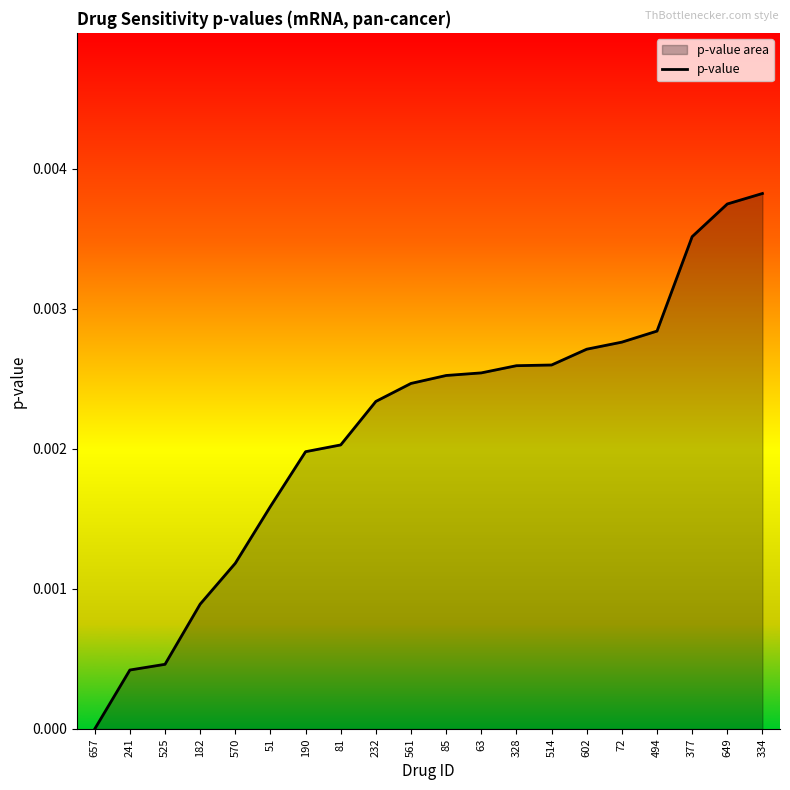

Reading left to right, list all the values displayed in this chart.

657=0.0	241=0.0	525=0.0	182=0.0	570=0.0	51=0.0	190=0.0	81=0.0	232=0.0	561=0.0	85=0.0	63=0.0	328=0.0	514=0.0	602=0.0	72=0.0	494=0.0	377=0.0	649=0.0	334=0.0